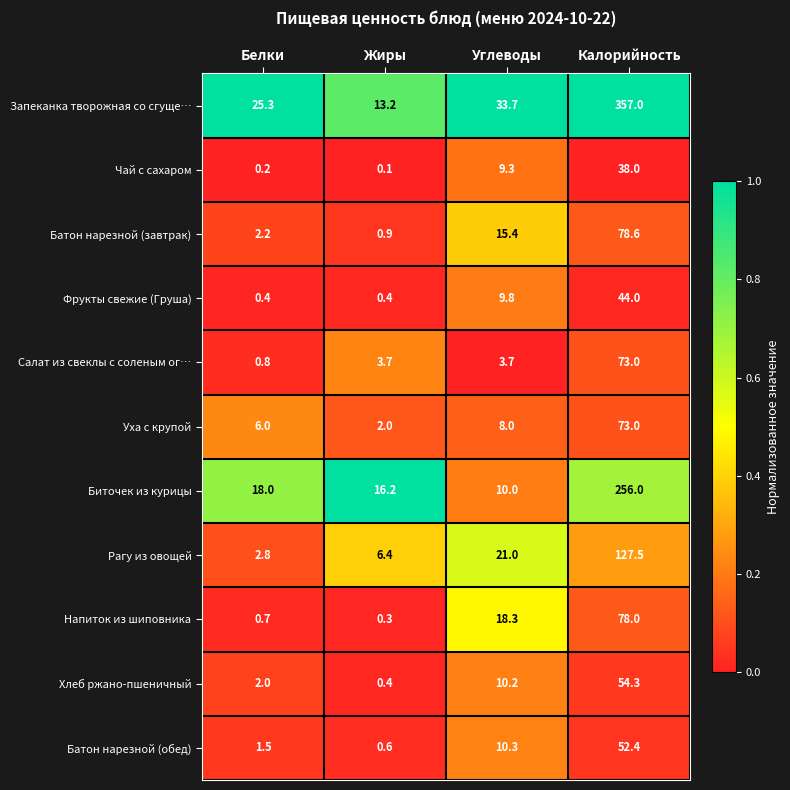

List the labels in order of Уха с крупой value, largest first.

Калорийность, Углеводы, Белки, Жиры